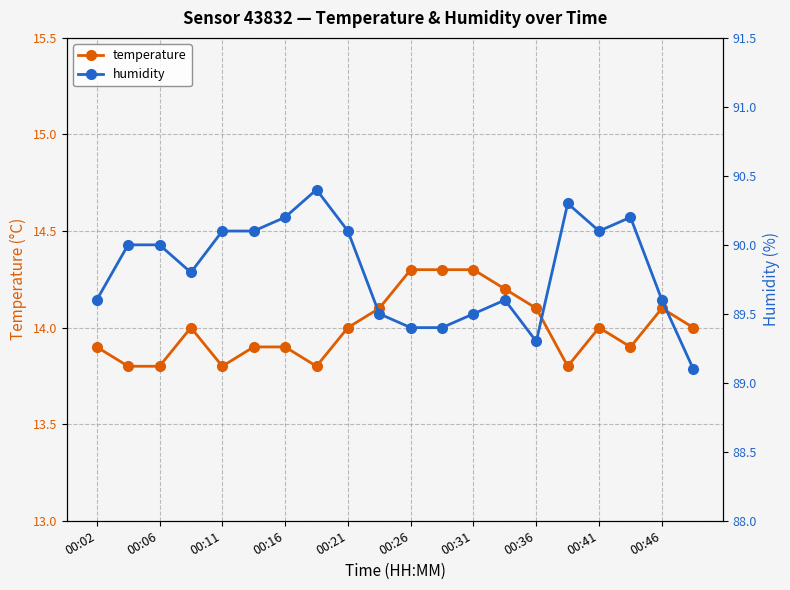

Does the chart have visible grid lines?

Yes